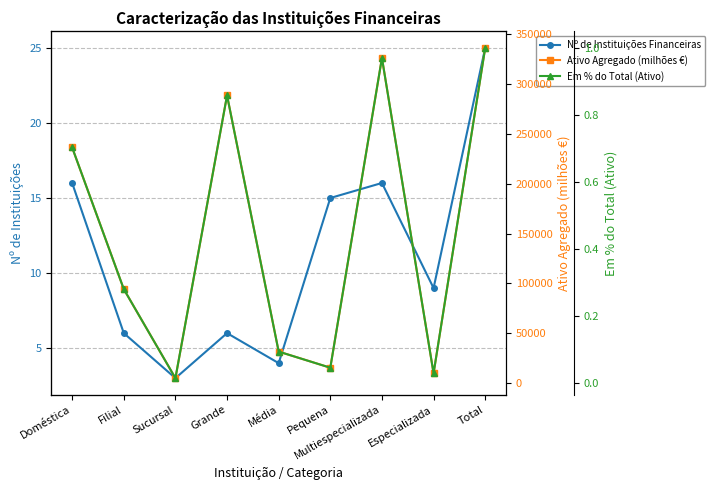

Is it true that Em % do Total (Ativo) equals 0.0 at Pequena?

False